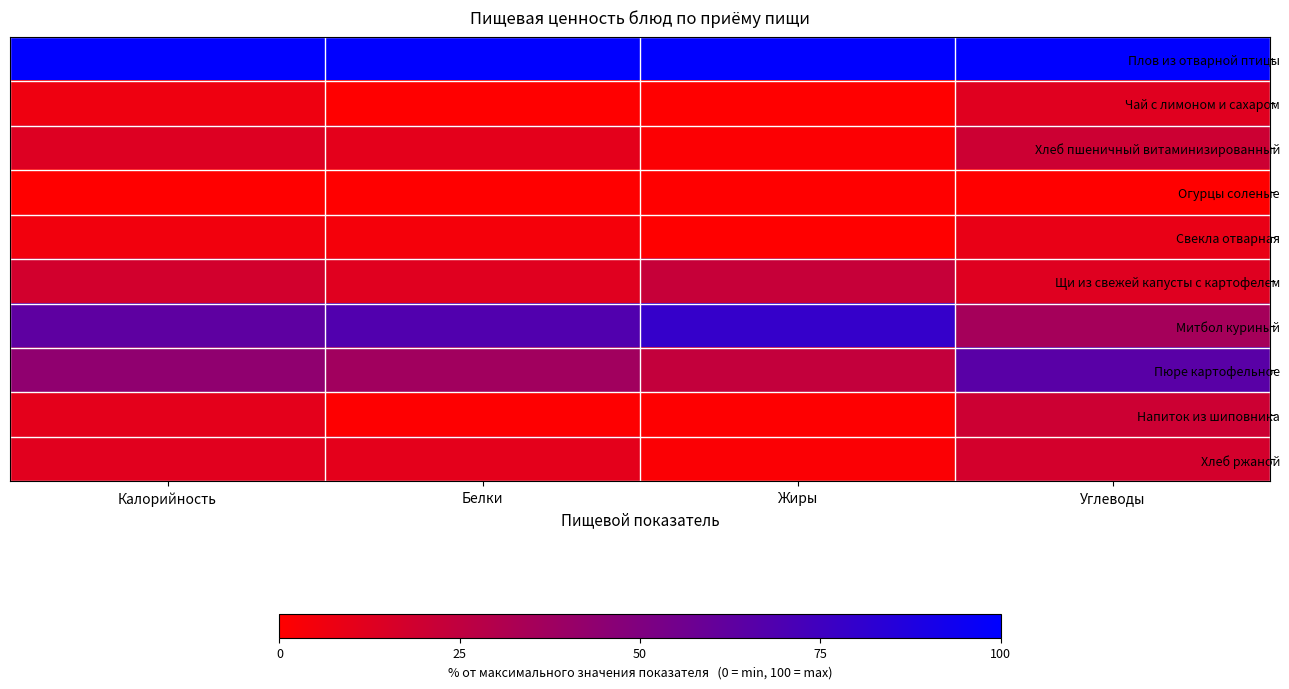

Reading left to right, extract all data points from this chart.

Плов из отварной птицы: Калорийность=100.0	Белки=100.0	Жиры=100.0	Углеводы=100.0
Чай с лимоном и сахаром: Калорийность=6.3	Белки=0.0	Жиры=0.0	Углеводы=12.1
Хлеб пшеничный витаминизированный: Калорийность=13.6	Белки=10.7	Жиры=1.4	Углеводы=19.9
Огурцы соленые: Калорийность=0.0	Белки=0.0	Жиры=0.2	Углеводы=0.0
Свекла отварная: Калорийность=5.2	Белки=4.0	Жиры=0.3	Углеводы=8.7
Щи из свежей капусты с картофелем: Калорийность=17.9	Белки=12.2	Жиры=22.3	Углеводы=12.6
Митбол куриный: Калорийность=63.2	Белки=68.3	Жиры=79.0	Углеводы=35.5
Пюре картофельное: Калорийность=43.7	Белки=37.0	Жиры=23.6	Углеводы=65.1
Напиток из шиповника: Калорийность=10.9	Белки=0.5	Жиры=0.7	Углеводы=20.1
Хлеб ржаной: Калорийность=11.8	Белки=10.7	Жиры=1.9	Углеводы=17.4